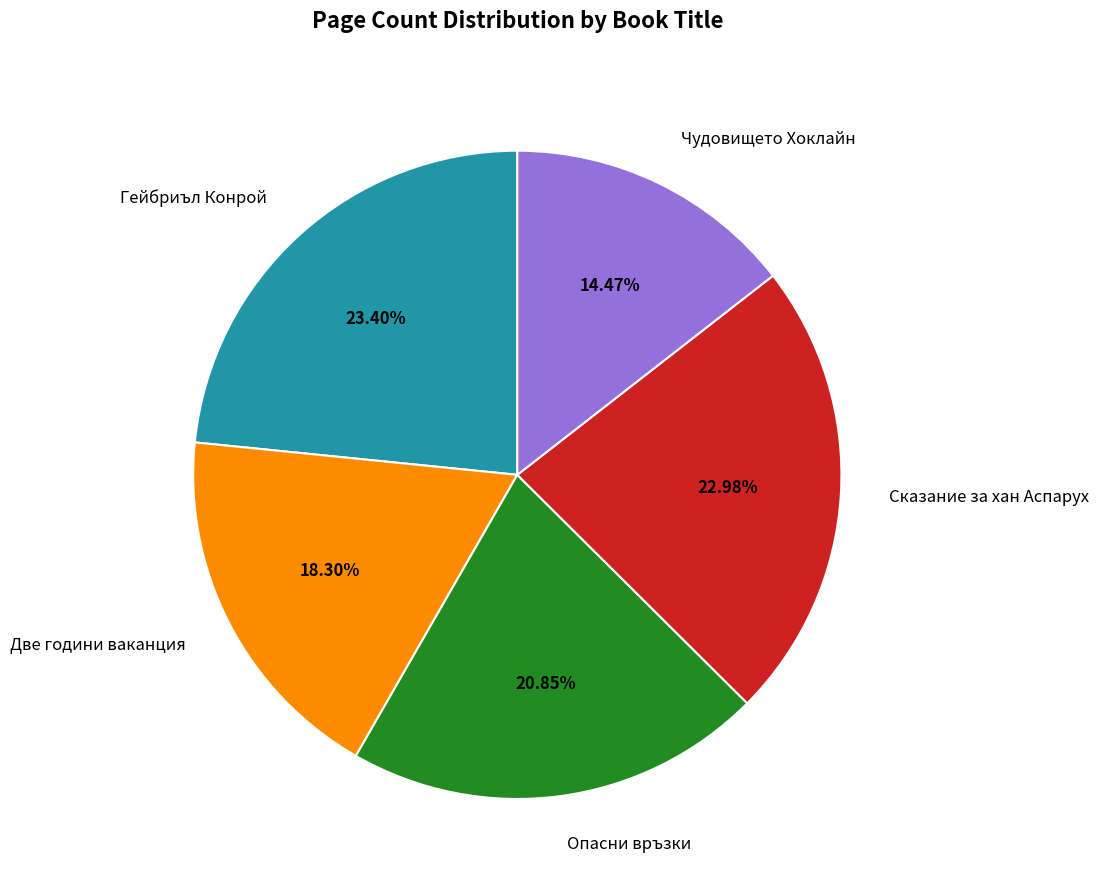

To the nearest percent, what is the combined percentage of Опасни връзки and Чудовището Хоклайн?

35%